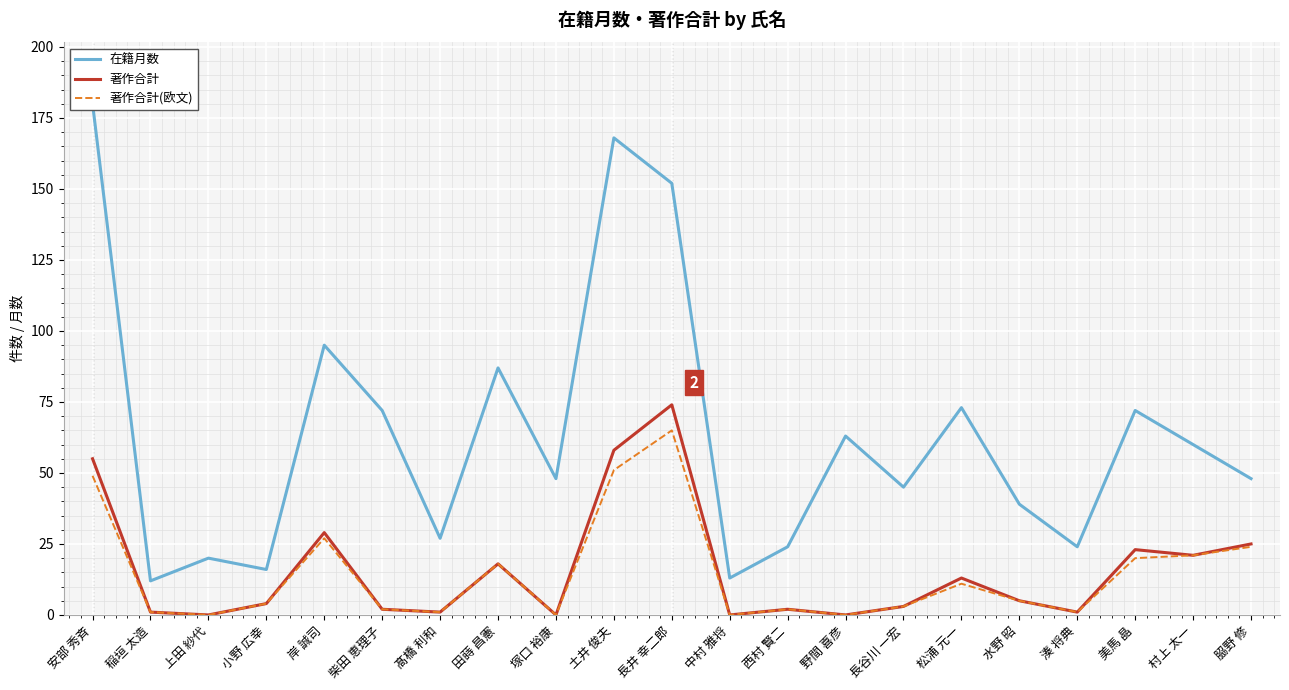

At which label does 著作合計(欧文) reach its minimum?

上田 紗代